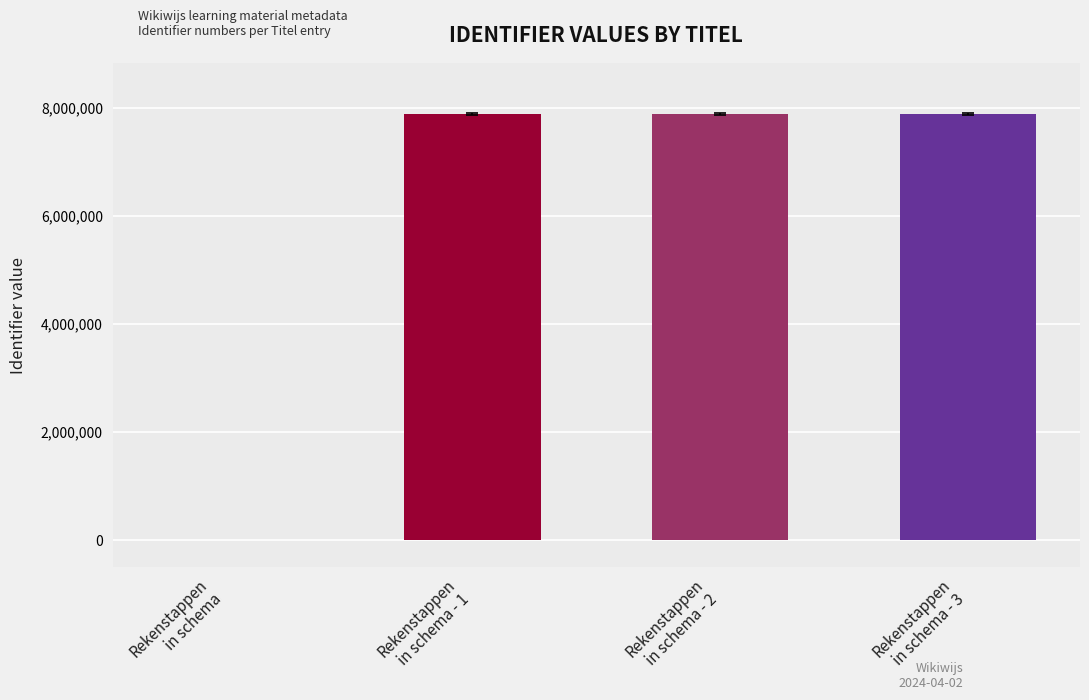

What is the sum of all values?

23671167